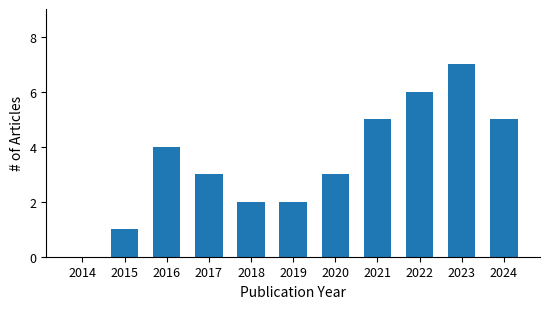

What is the average value?

3